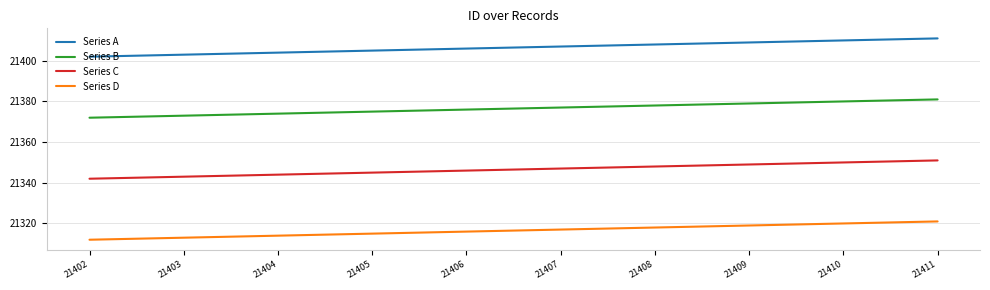

Which category has the lowest value in the Series C series?

21402